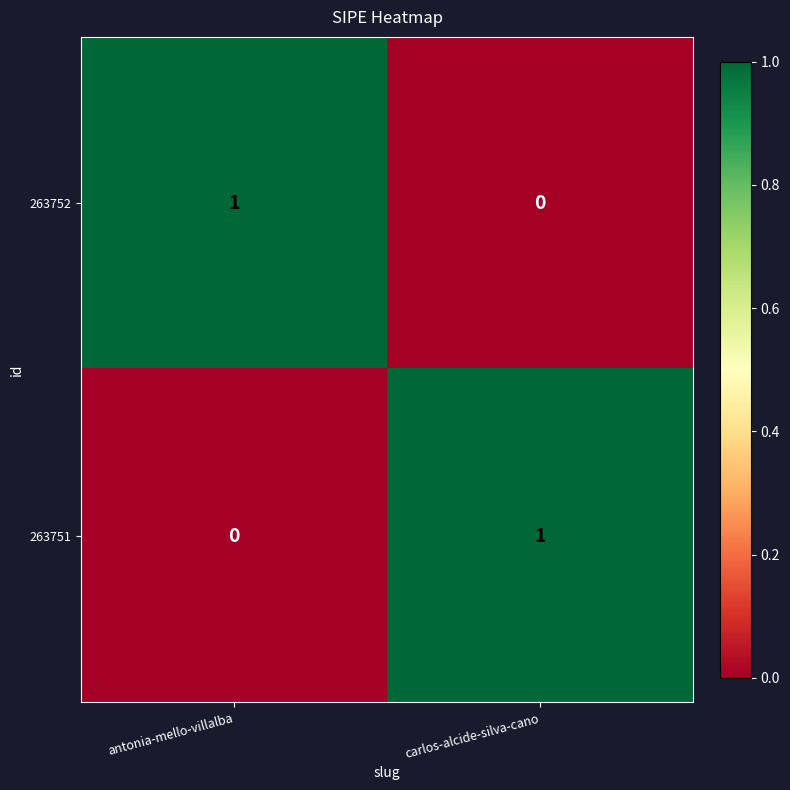

At which label is 263751 closest to 0?

antonia-mello-villalba